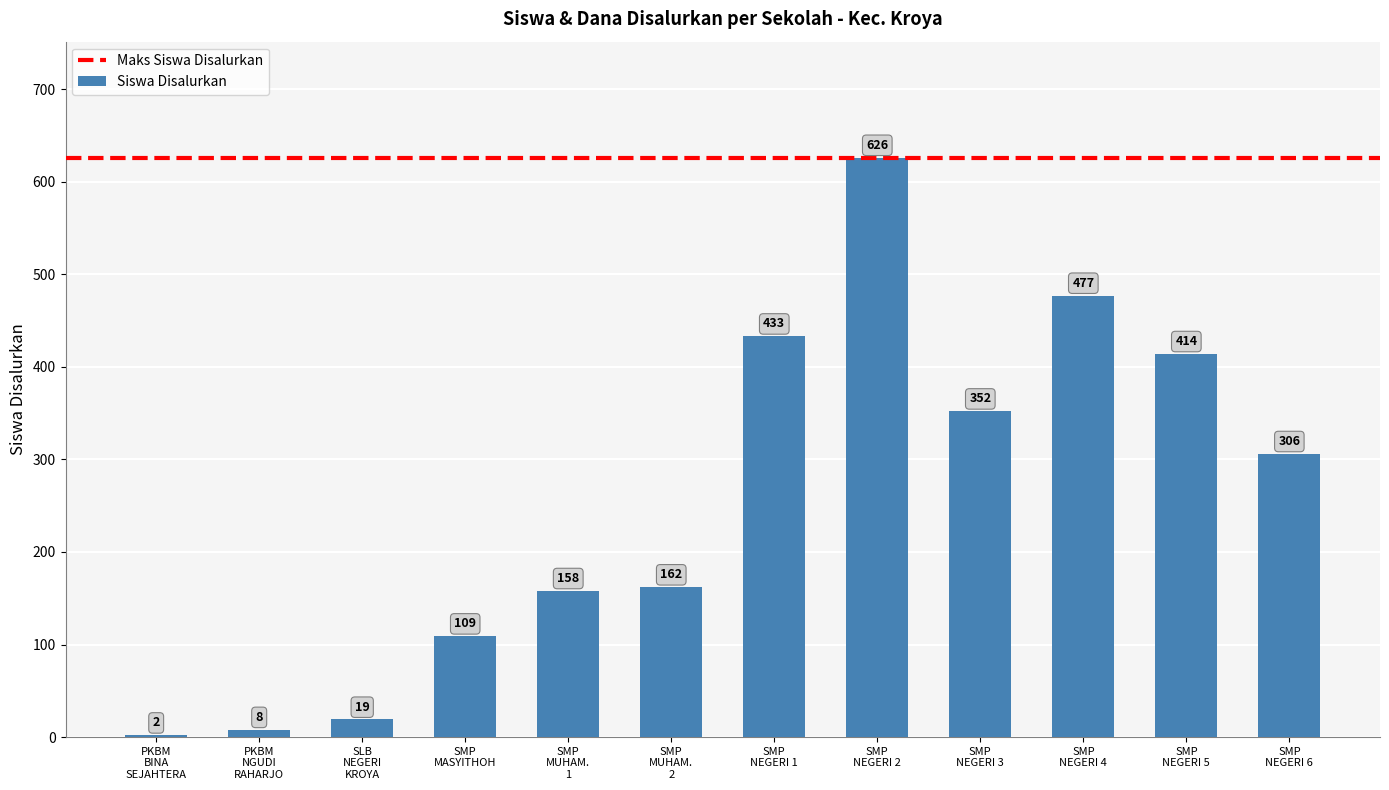

What is the sum of all values?

3066